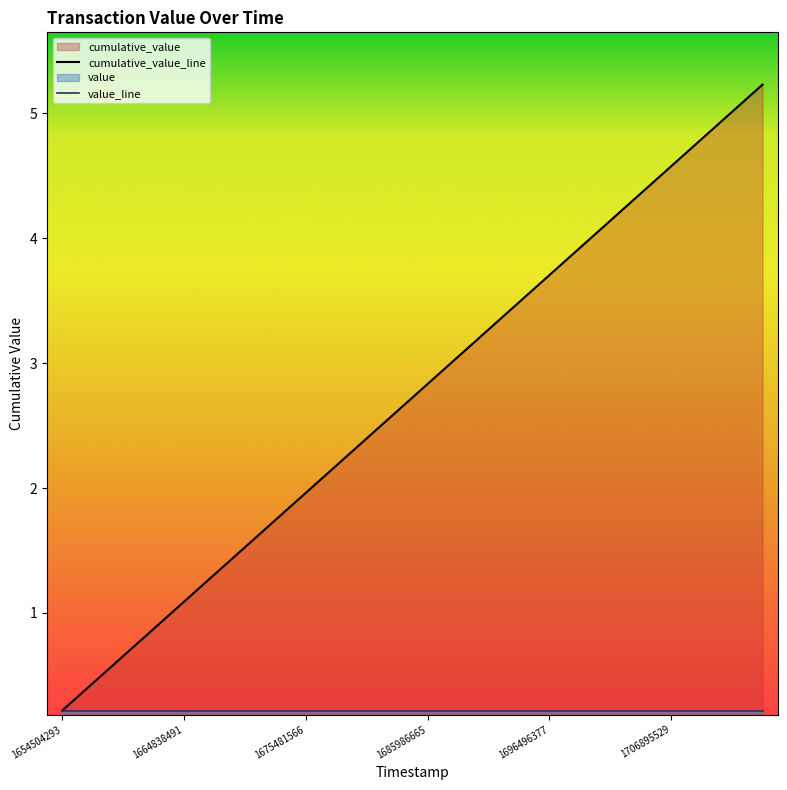

Reading right to left, list all the values displayed in this chart.

cumulative_value_line: 5.2	5.0	4.8	4.6	4.4	4.1	3.9	3.7	3.5	3.3	3.1	2.8	2.6	2.4	2.2	2.0	1.7	1.5	1.3	1.1	0.9	0.7	0.4	0.2
value_line: 0.2	0.2	0.2	0.2	0.2	0.2	0.2	0.2	0.2	0.2	0.2	0.2	0.2	0.2	0.2	0.2	0.2	0.2	0.2	0.2	0.2	0.2	0.2	0.2